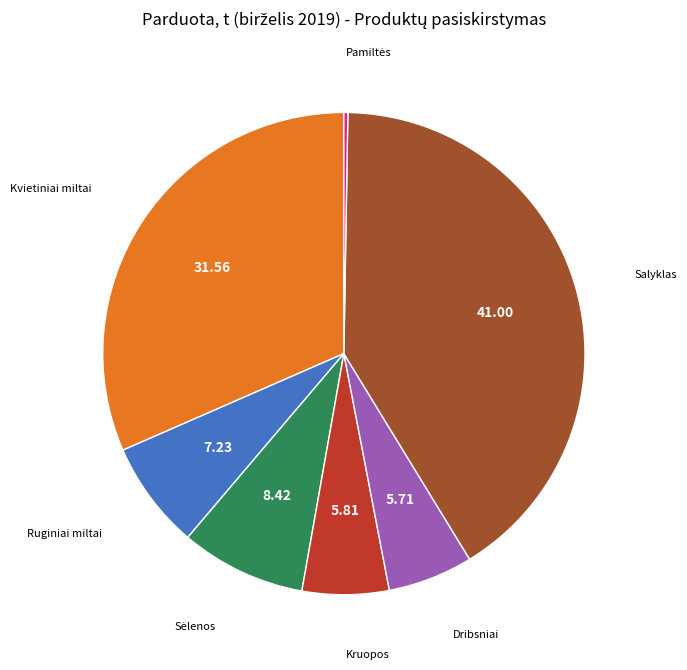

What is the largest slice in the pie chart?

Salyklas